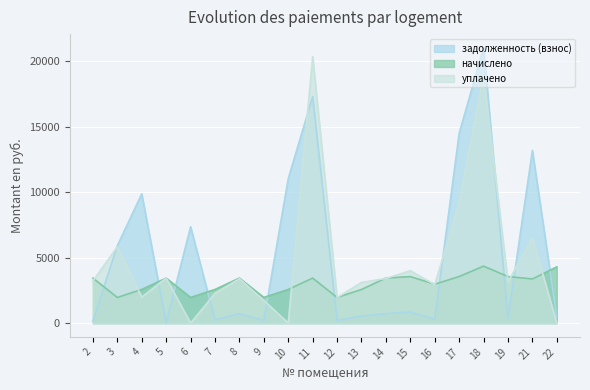

Is it true that задолженность (взнос) equals 120.9 at 19?

False